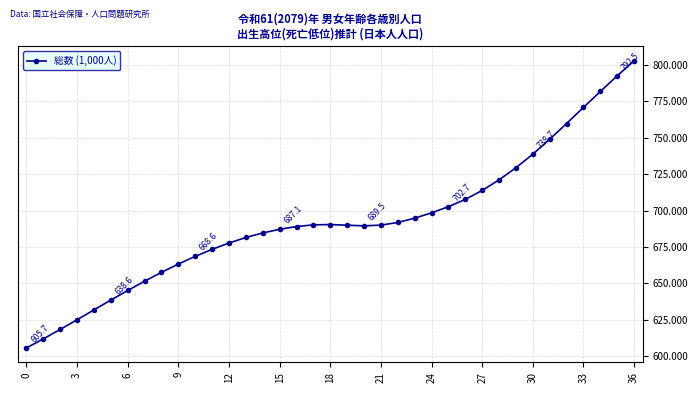

What is the greatest value displayed?

802.9